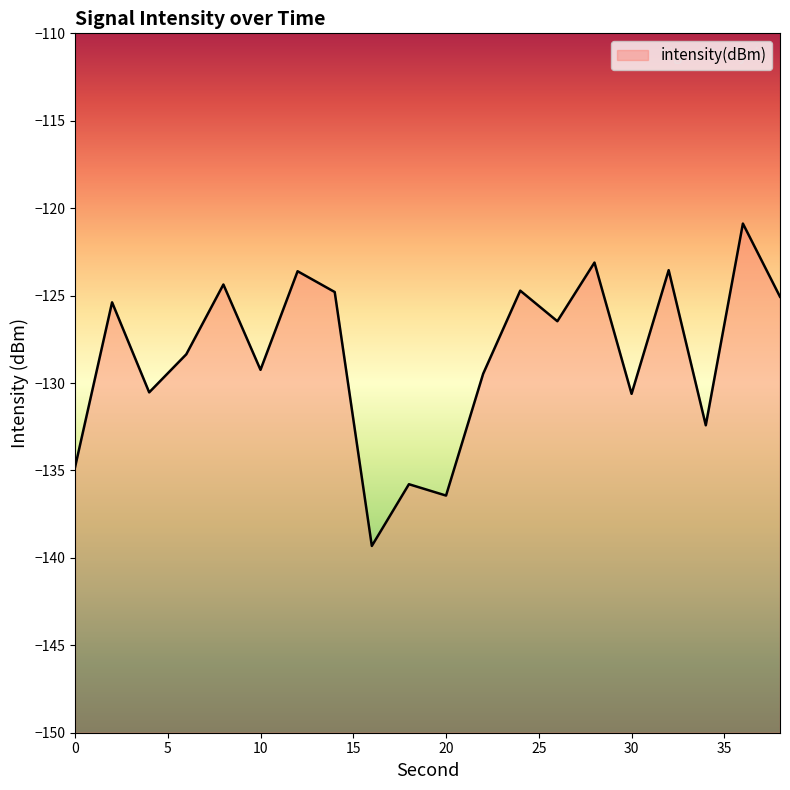

How many points are lower than both their immediate neighbors (excluding endpoints)?

7